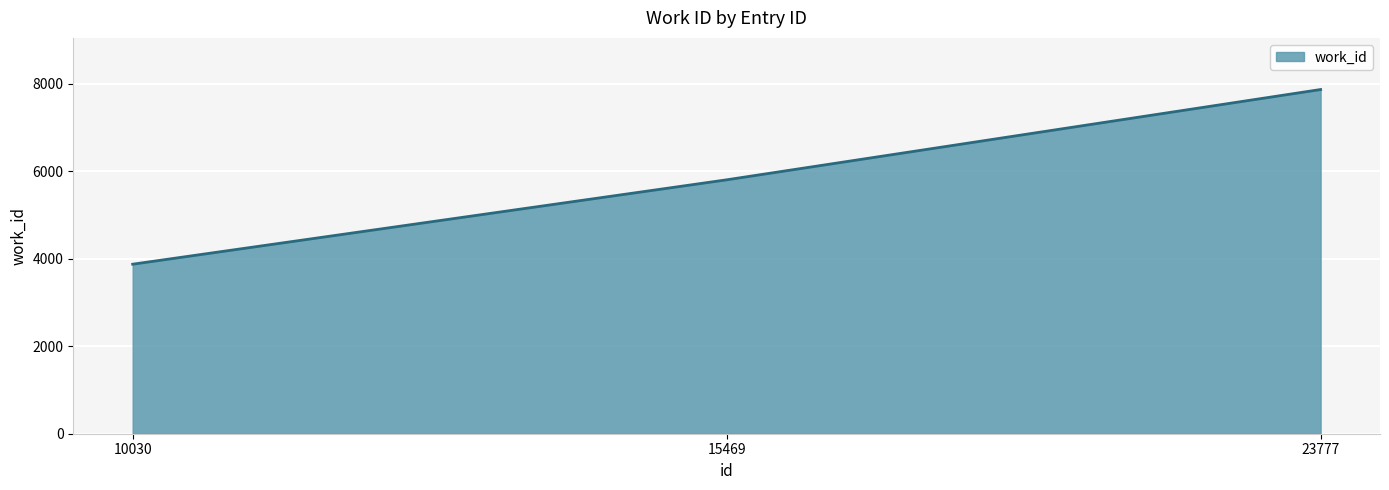

What is the difference between the maximum and minimum values?

3991